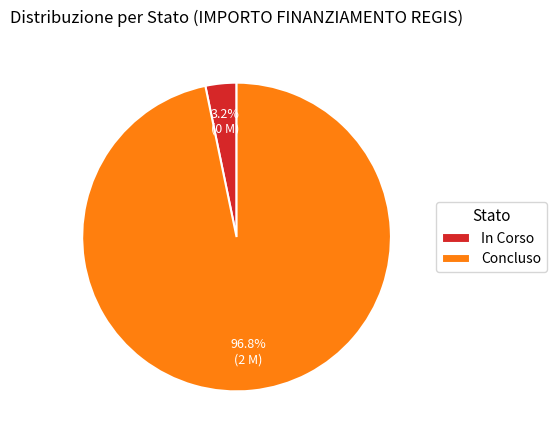

To the nearest percent, what is the difference between the largest and smallest slice percentages?

94%